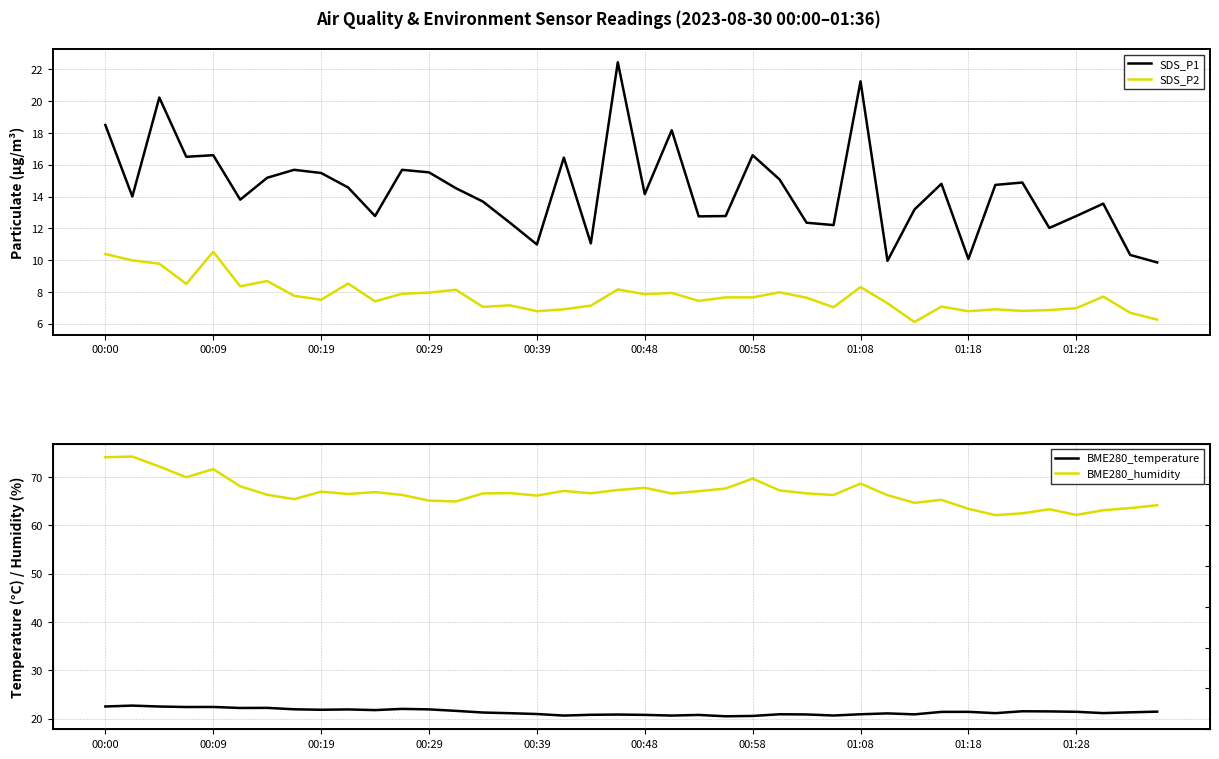

What is the spread (max minus min) of values at 21?

58.6